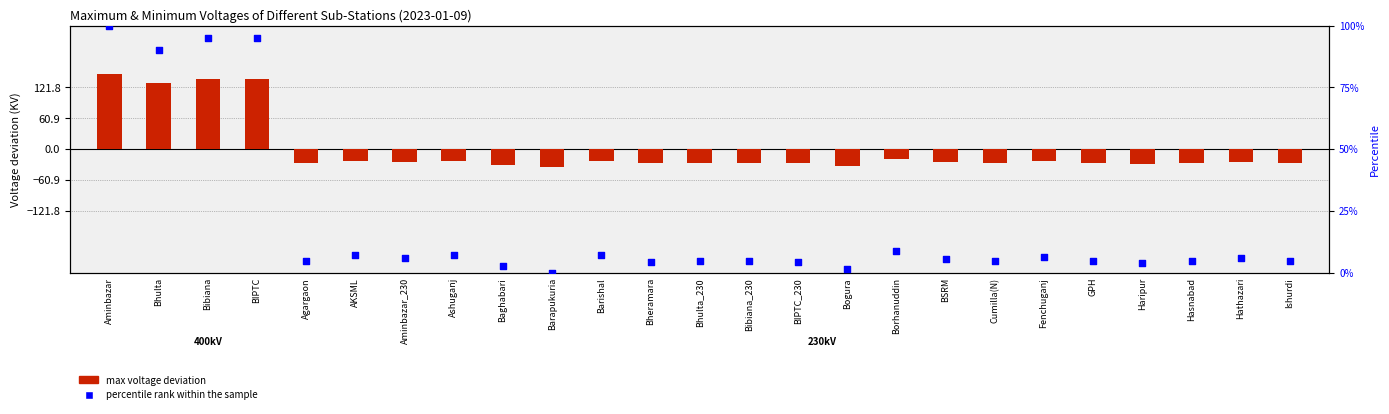

Is the value of percentile rank within the sample at Baghabari greater than the value of max voltage deviation at Baghabari?

Yes